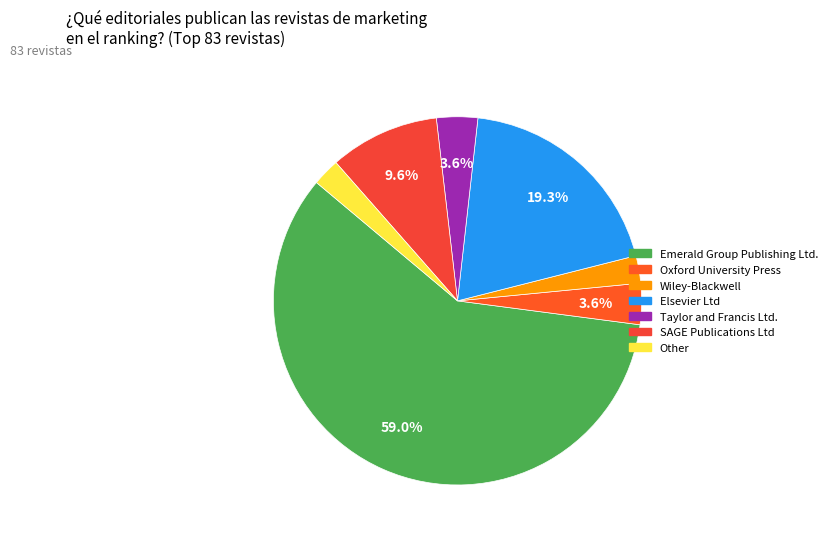

How many segments does this pie chart have?

7